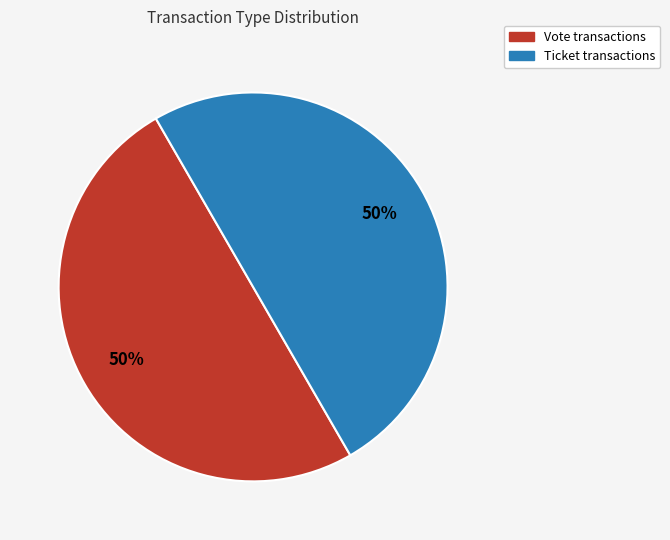

Approximately how many times larger is the value at Vote compared to Ticket?

1.0